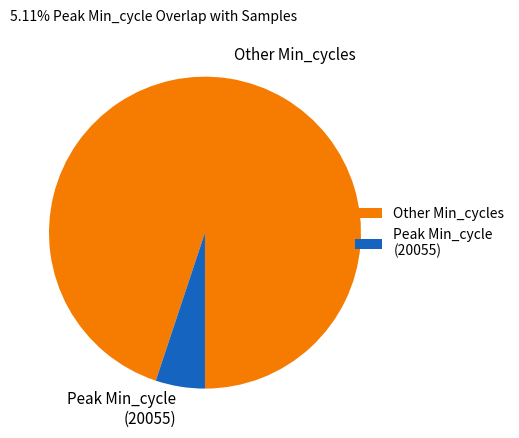

Which has a higher value, Peak Min_cycle (20055) or Other Min_cycles?

Other Min_cycles